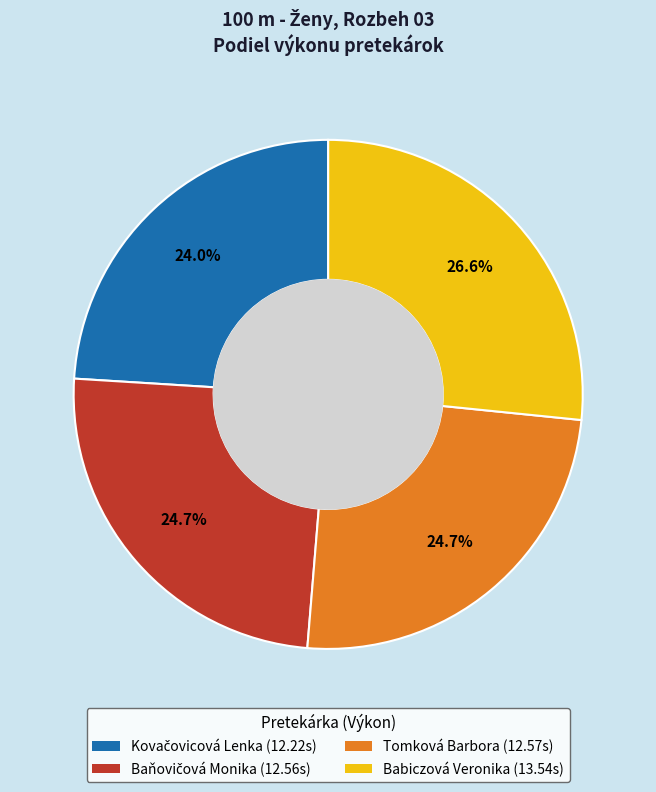

Does Babiczová Veronika account for over 50% of the chart?

No